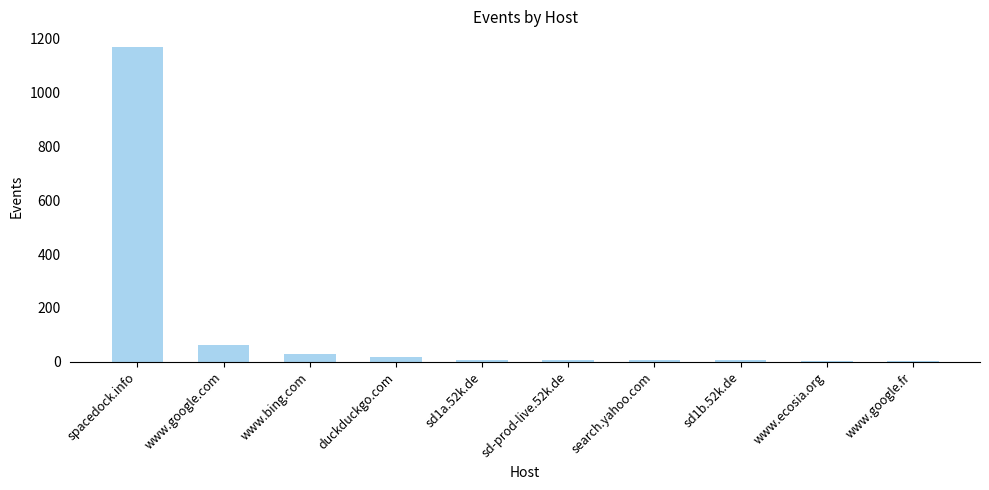

What is the maximum value shown in the chart?

1170